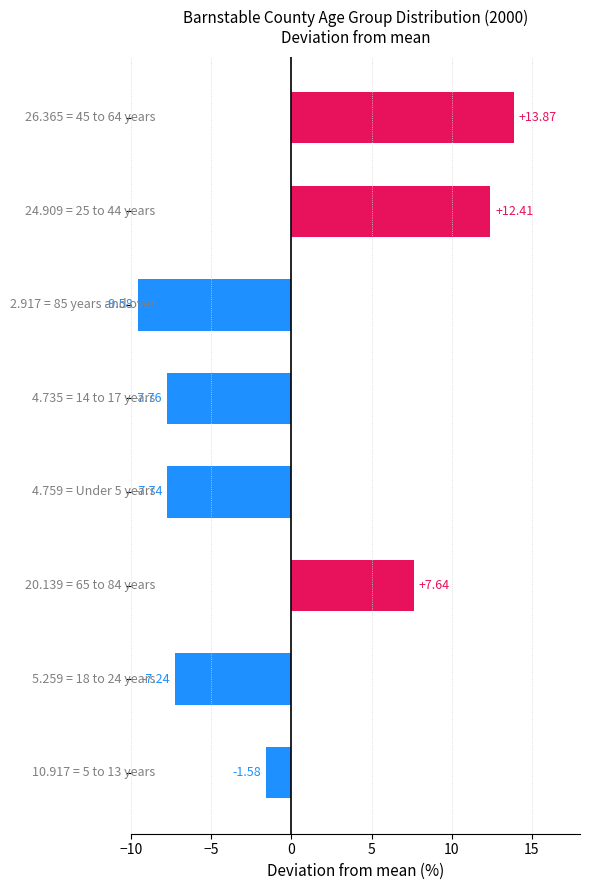

What is the difference between the maximum and minimum values?

23.4